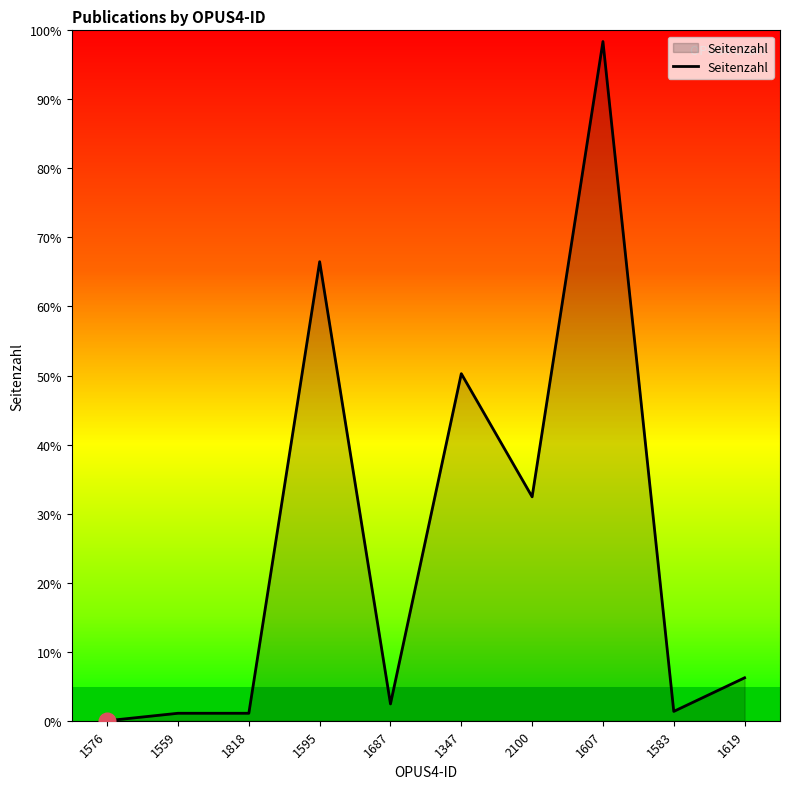

The value at 1619 is 23. True or false?

True